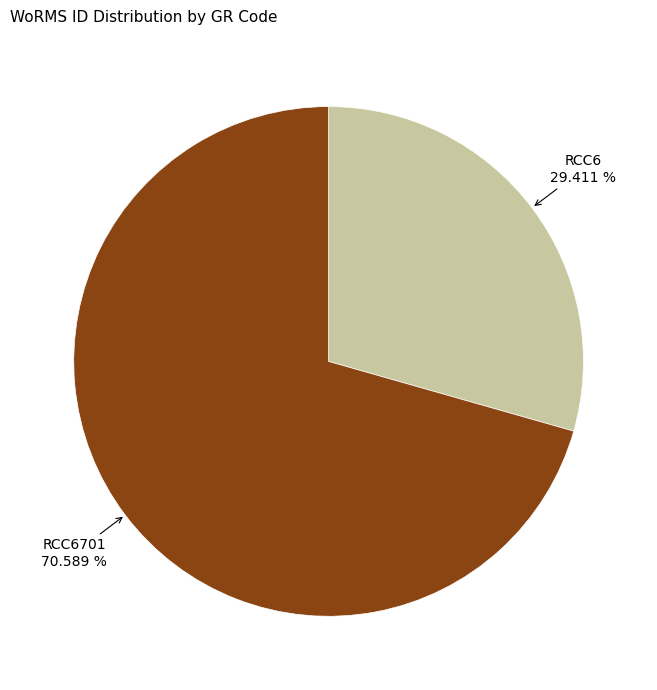

Is there any slice that represents more than half of the pie?

Yes